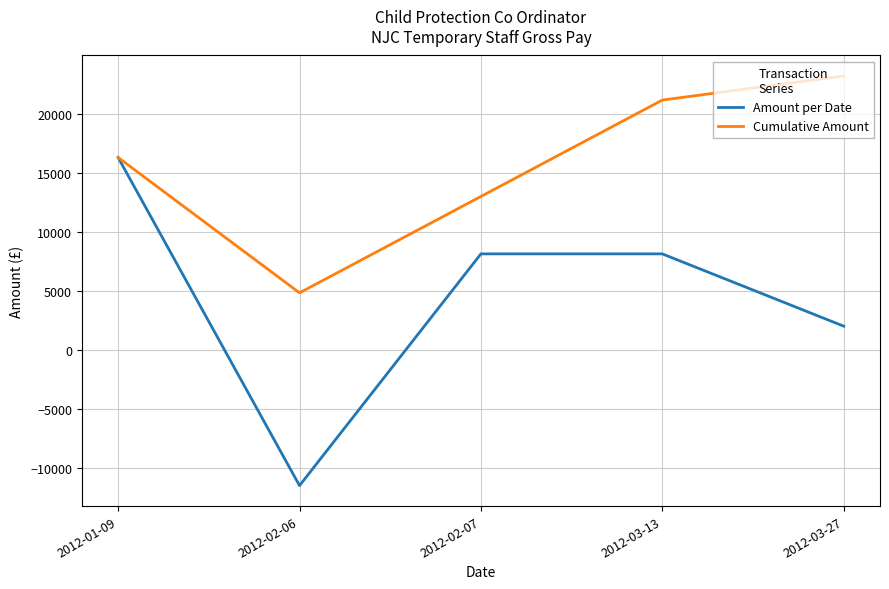

True or false: Amount per Date has more than 2 points higher than both neighbors.

False